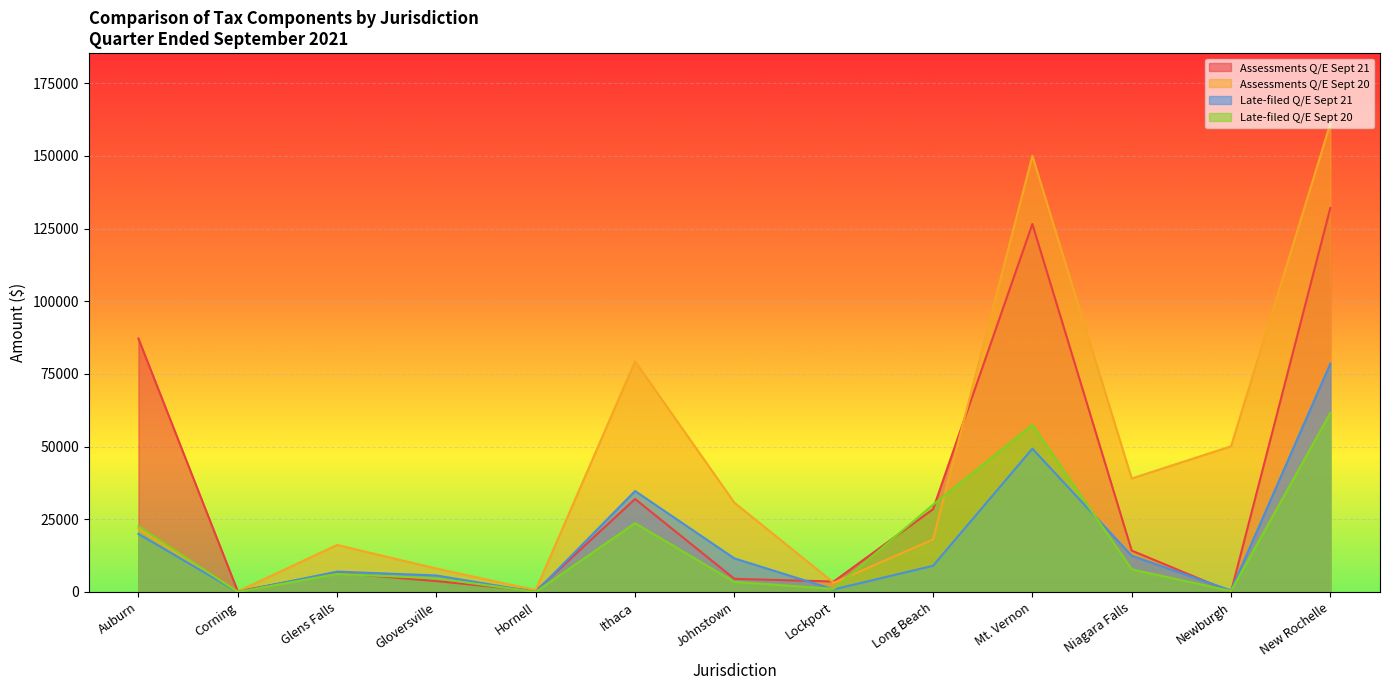

What position from the right is Auburn?

13